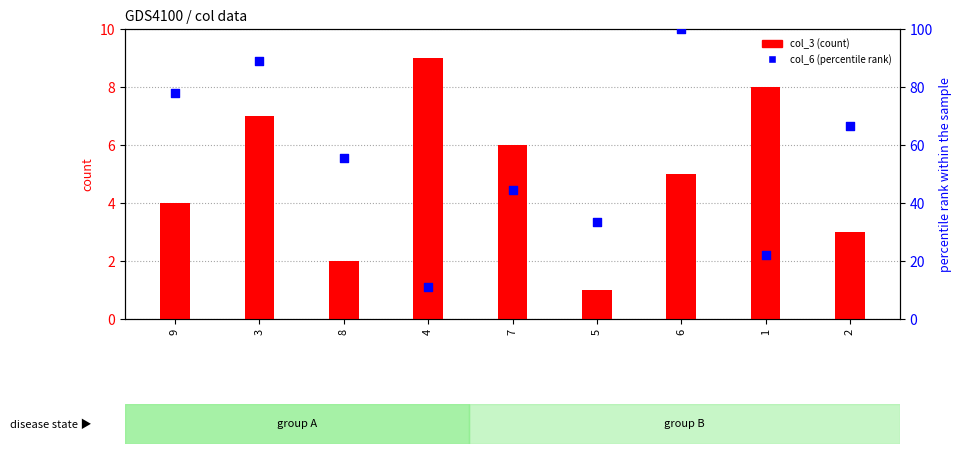

What are all the series names shown in the legend?

col_3 (count), col_6 (percentile rank)